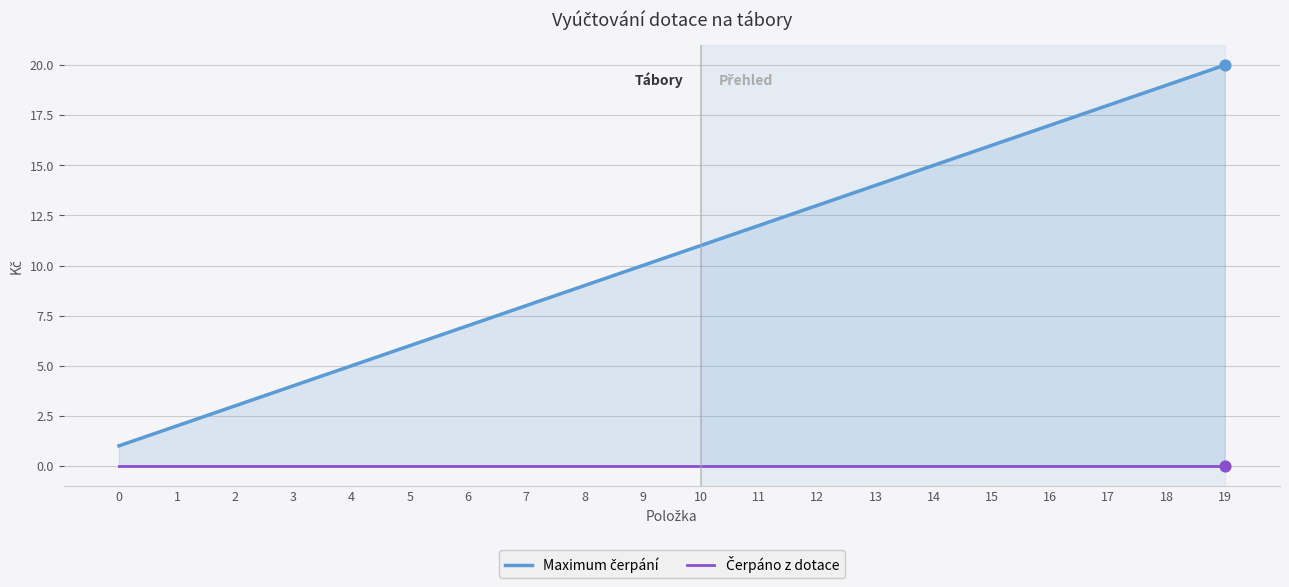

Which series reaches the maximum Y coordinate?

Maximum čerpání